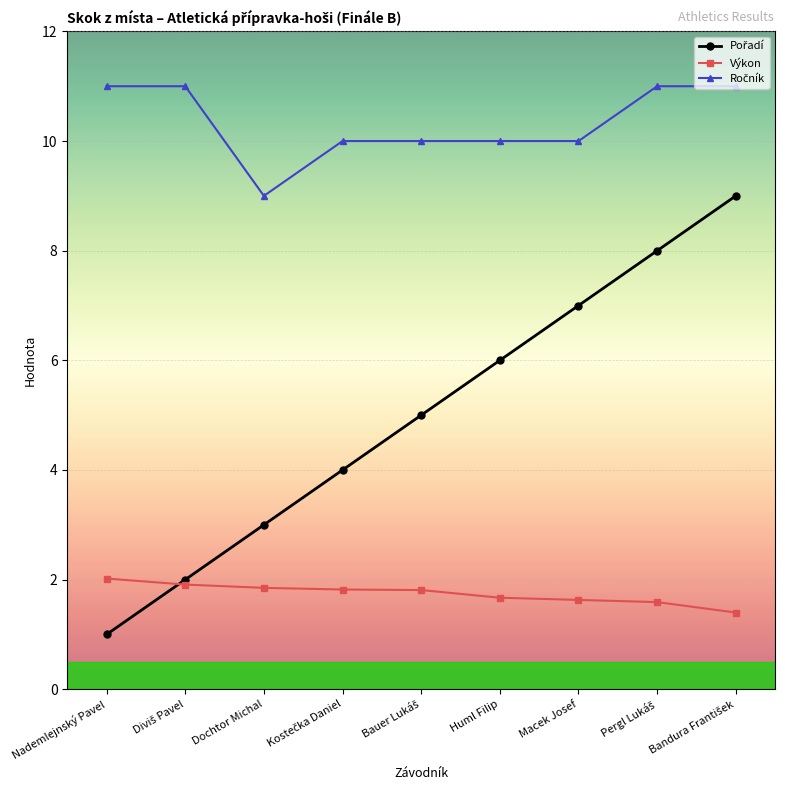

What is the greatest value displayed?

11.0